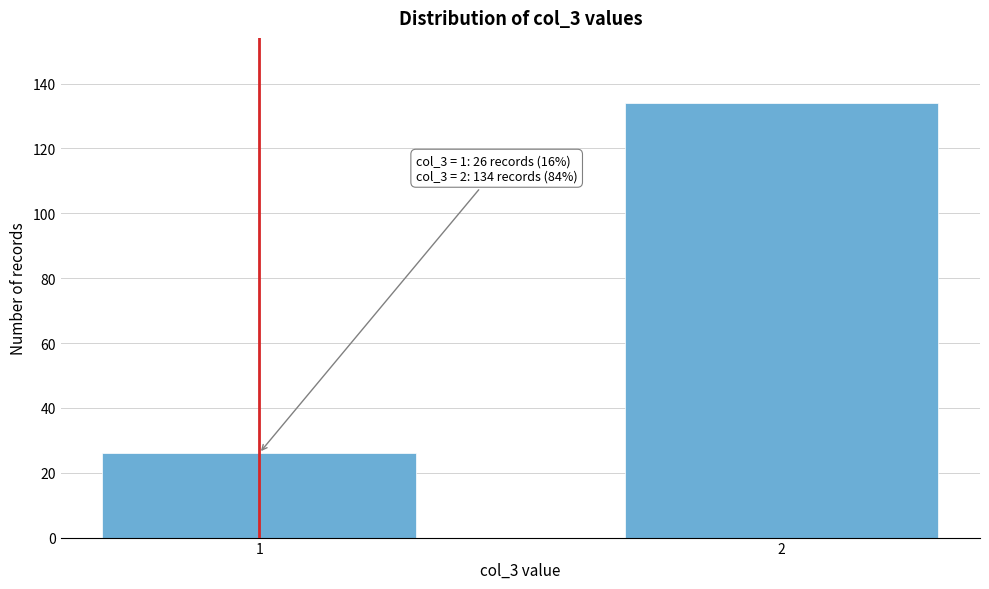

Reading left to right, list all the values displayed in this chart.

1=26	2=134